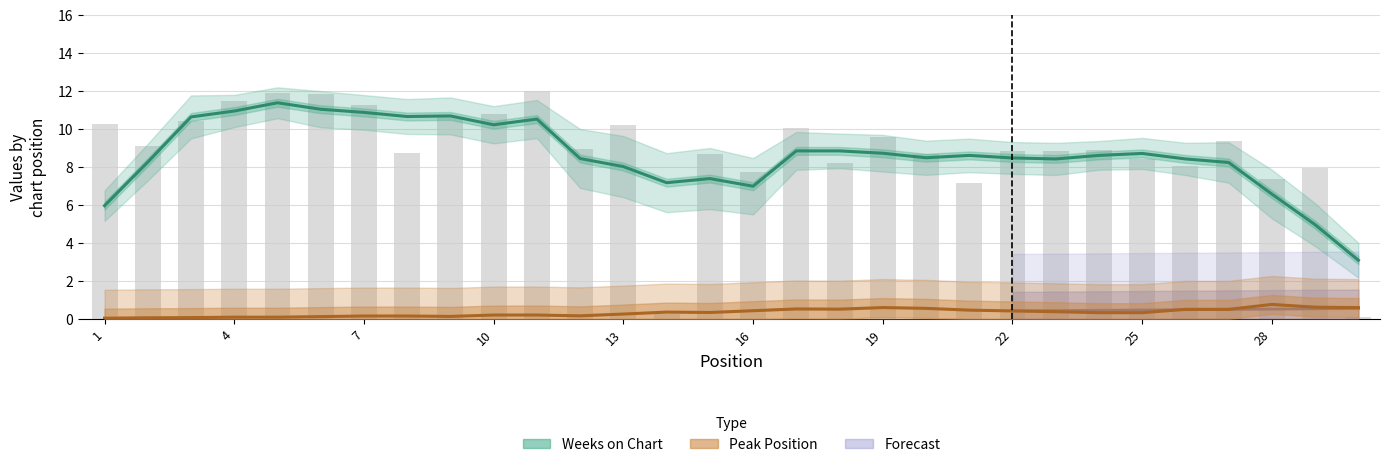

How many bars are there in total?

30